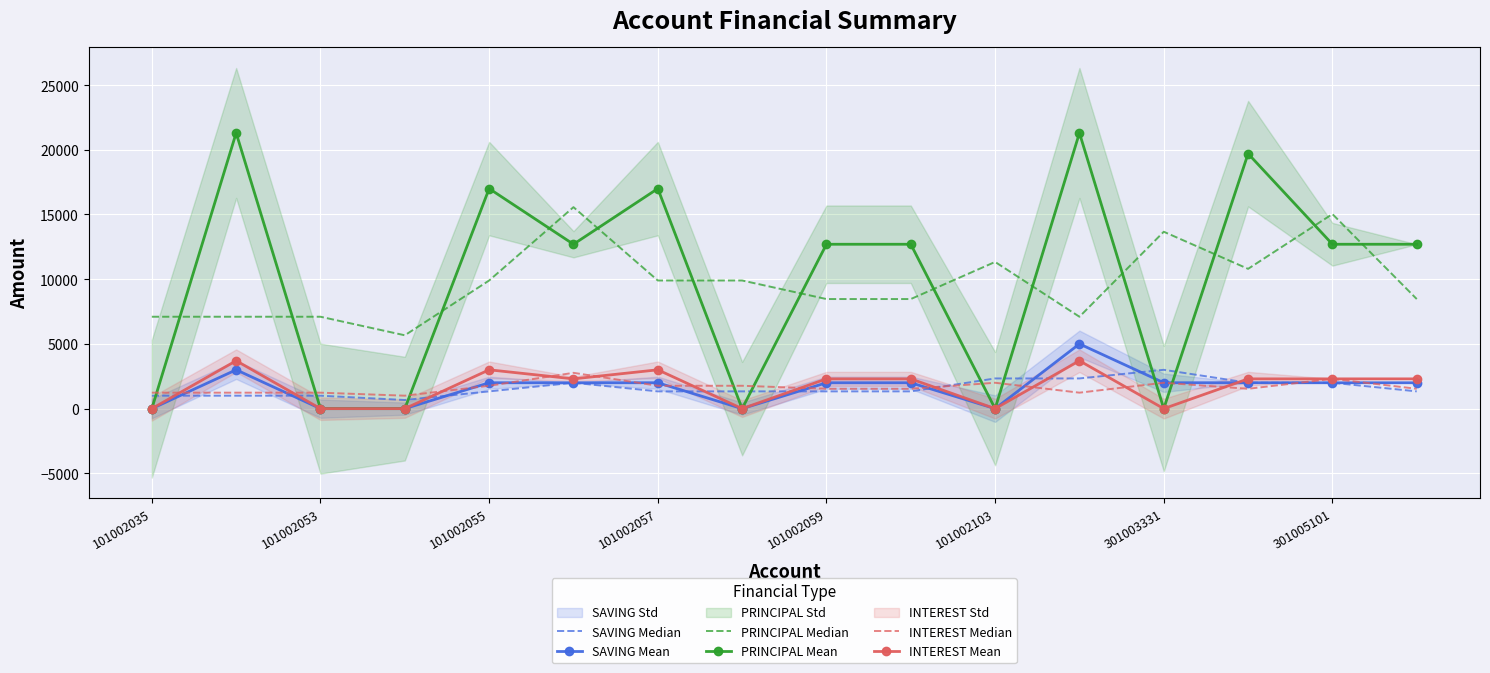

How many intersections are there between SAVING Median and SAVING Mean?

8